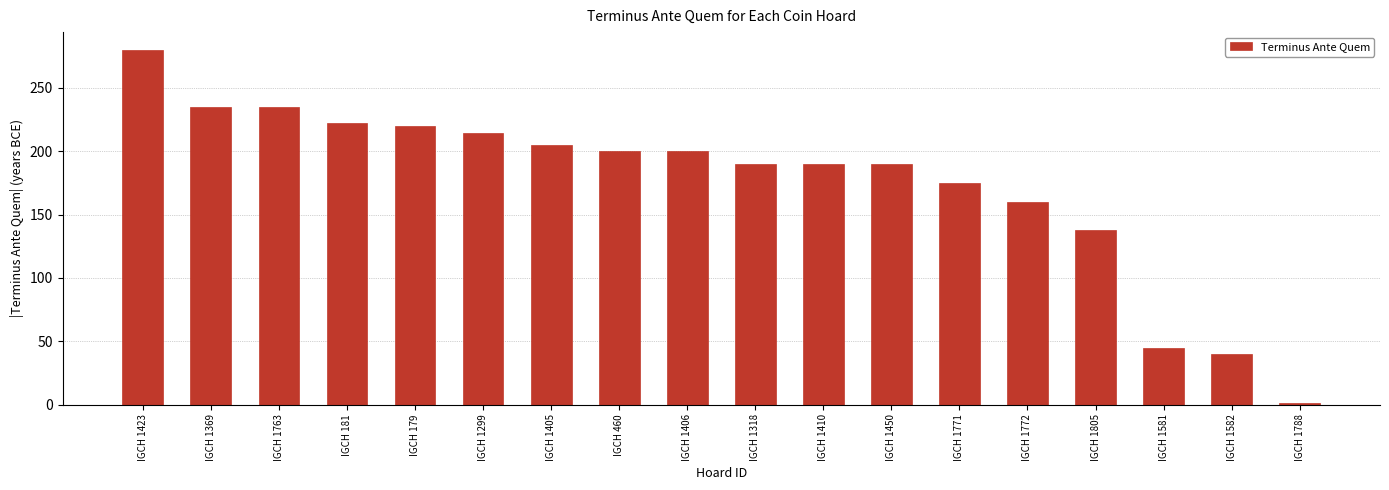

What is the change in value from IGCH 1423 to IGCH 460?

-80